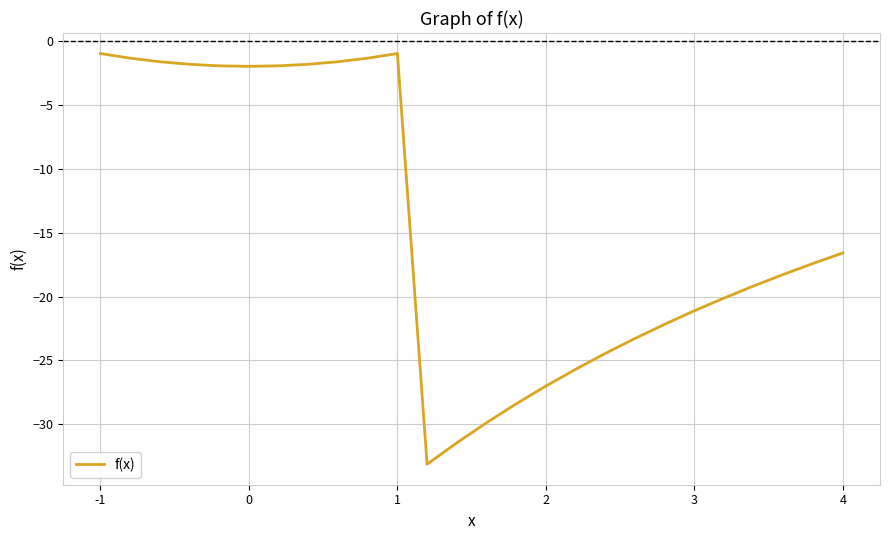

What is the greatest value displayed?

-1.0